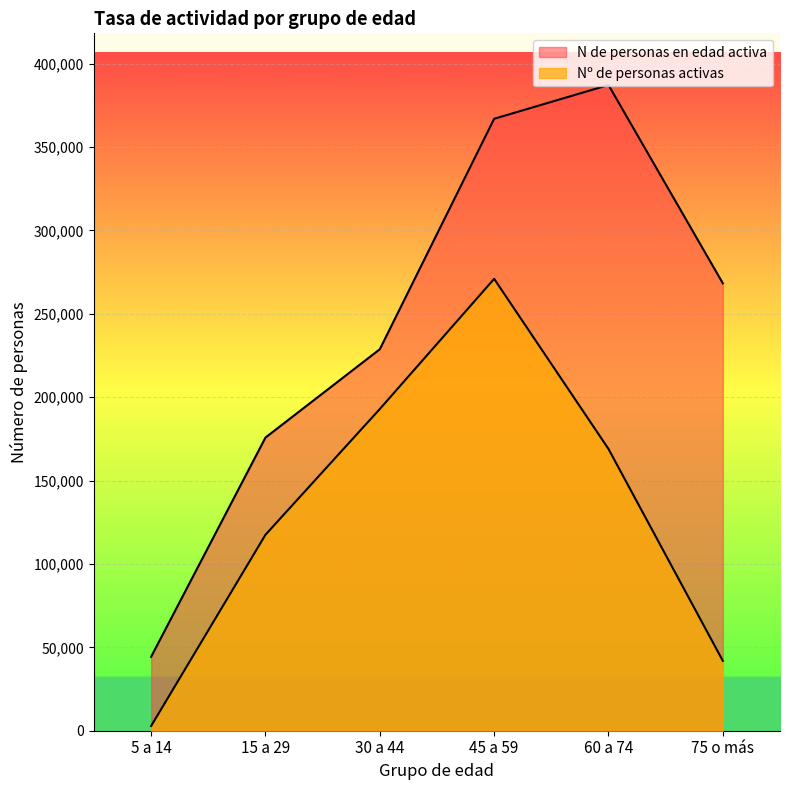

At which label does Nº de personas activas reach its peak?

45 a 59